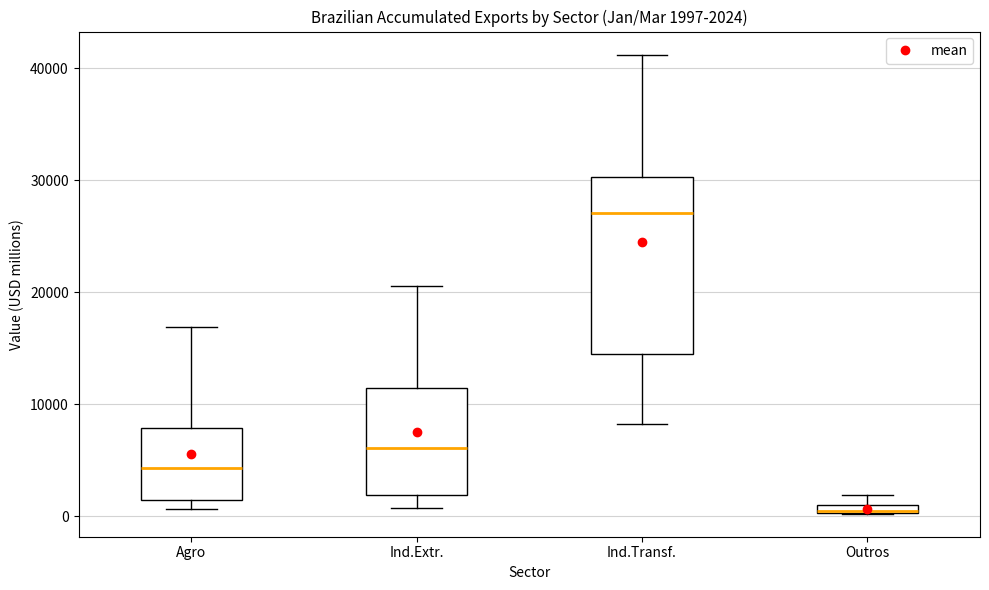

Which box is the tallest, from its lower edge to its upper edge?

Ind.Transf.